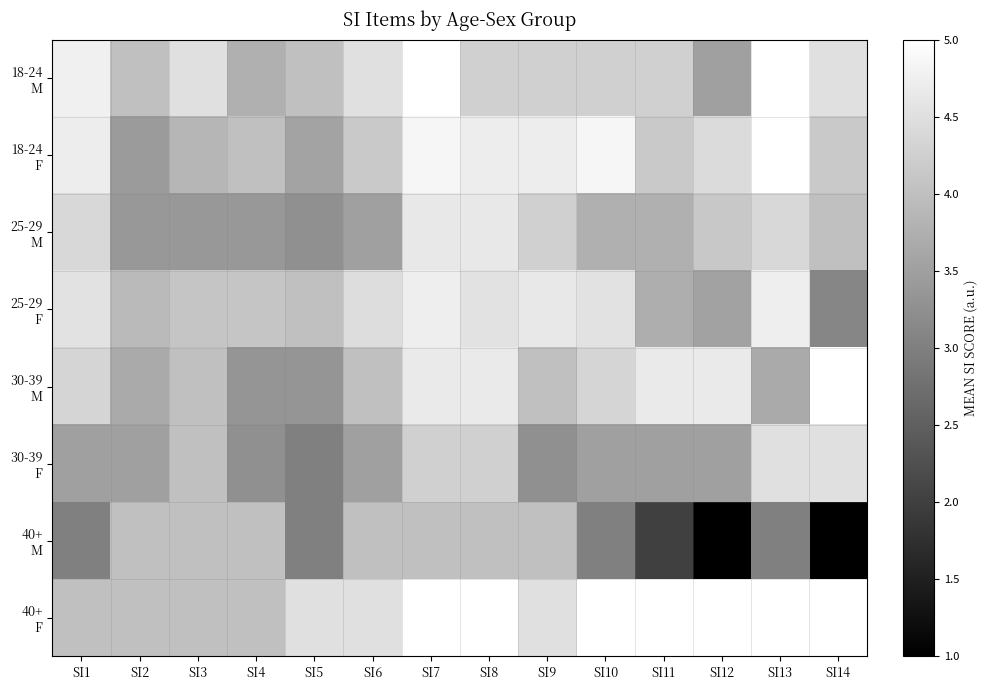

What is the spread (max minus min) of values at SI8?

1.0